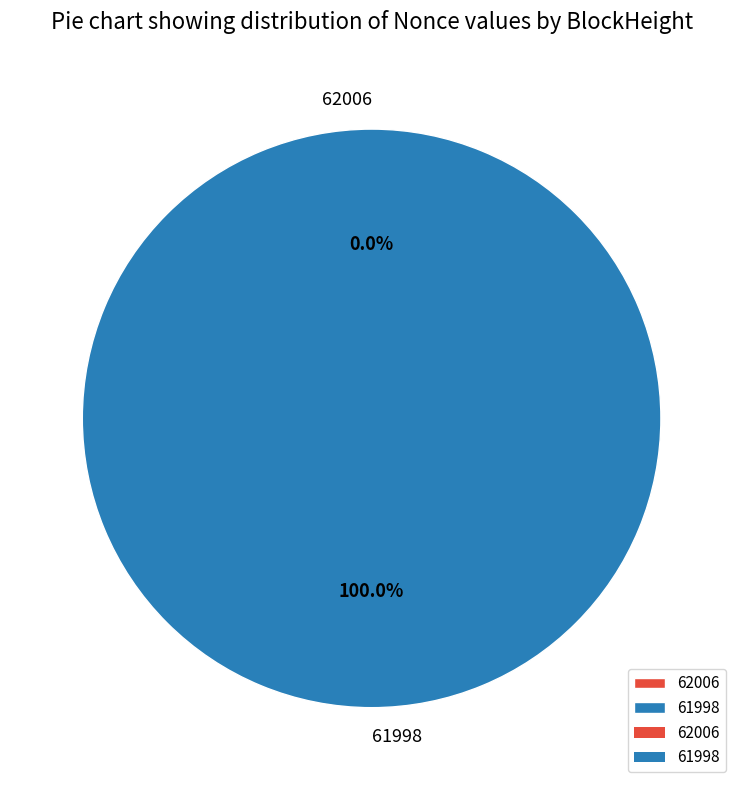

What percentage is NOT represented by 62006?

100.0%